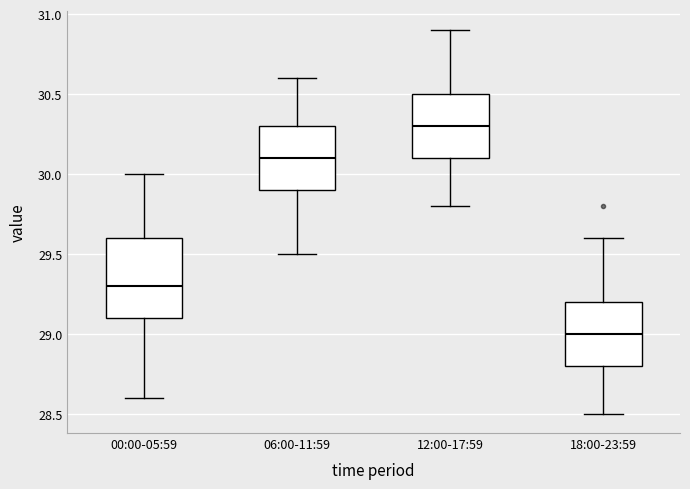

Reading left to right, transcribe this box plot: for each box, give where its median line is, the range the box spans, and where its two whiskers end, as read against the y-axis. The values are not printed on the chart, so give them approximately, as read against the axis.

00:00-05:59: median 29.3, box 29.1 to 29.6, whiskers 28.6 to 30.0
06:00-11:59: median 30.1, box 29.9 to 30.3, whiskers 29.5 to 30.6
12:00-17:59: median 30.3, box 30.1 to 30.5, whiskers 29.8 to 30.9
18:00-23:59: median 29.0, box 28.8 to 29.2, whiskers 28.5 to 29.6